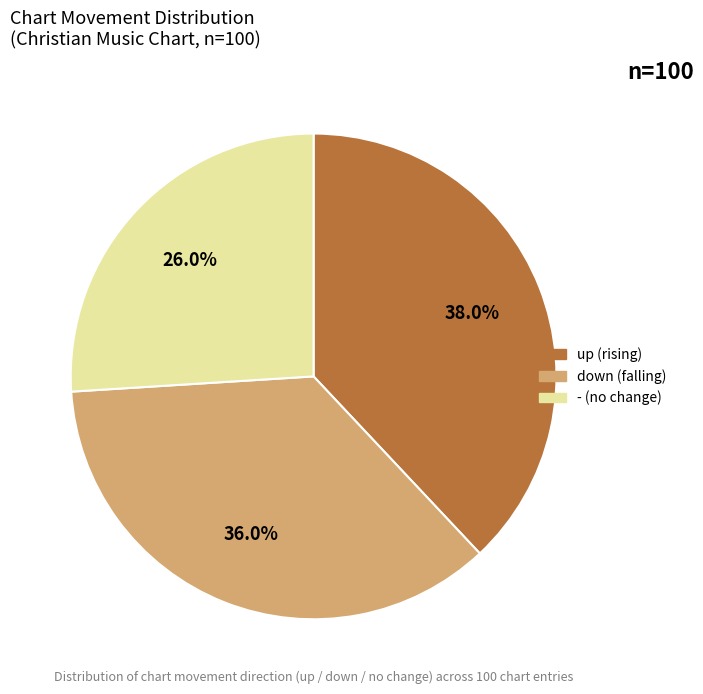

Is there any slice that represents more than half of the pie?

No